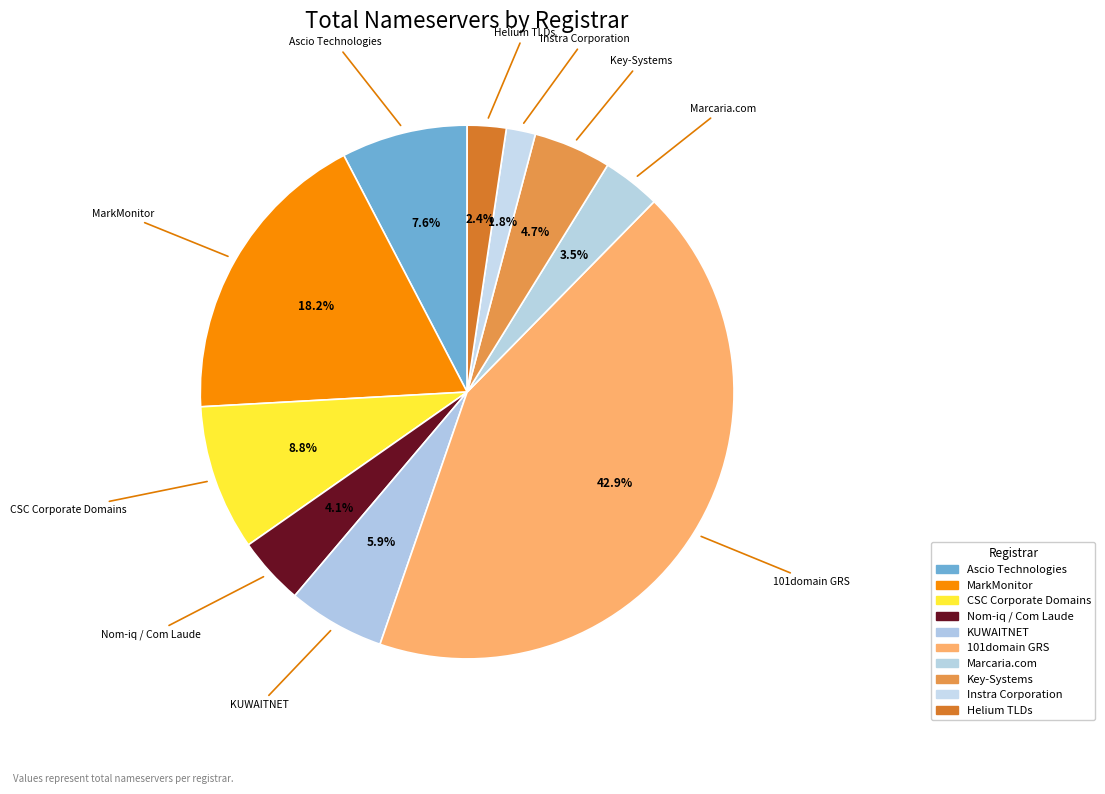

To the nearest percent, what is the difference between the largest and smallest slice percentages?

41%